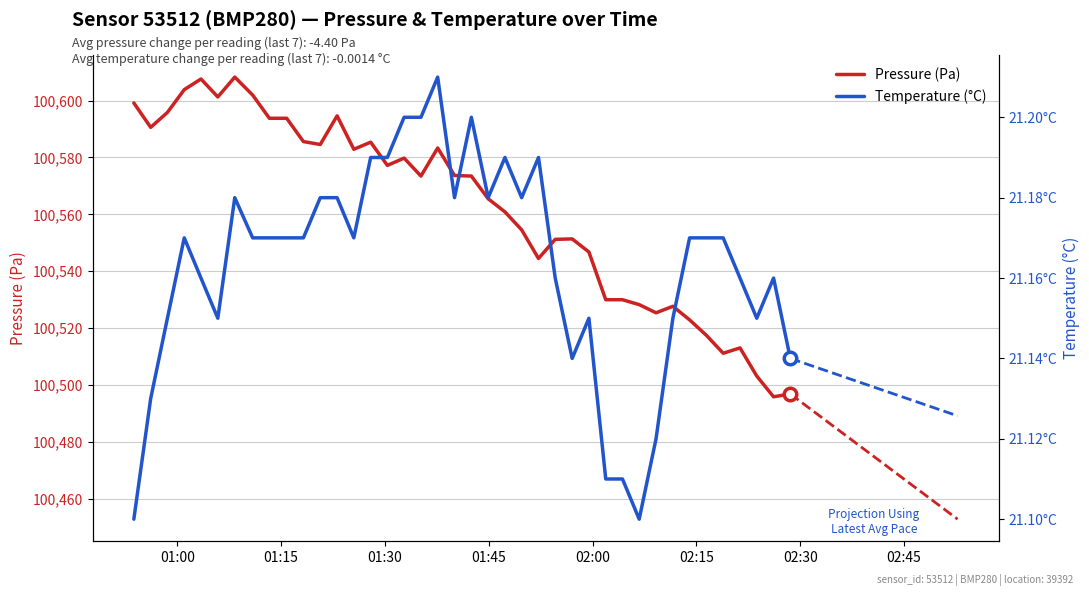

Is the value of temperature at 30 greater than the value of pressure at 28?

No